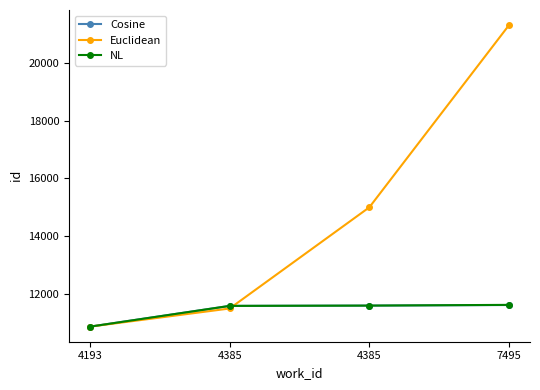

How many data points in NL are less than 11600?

2